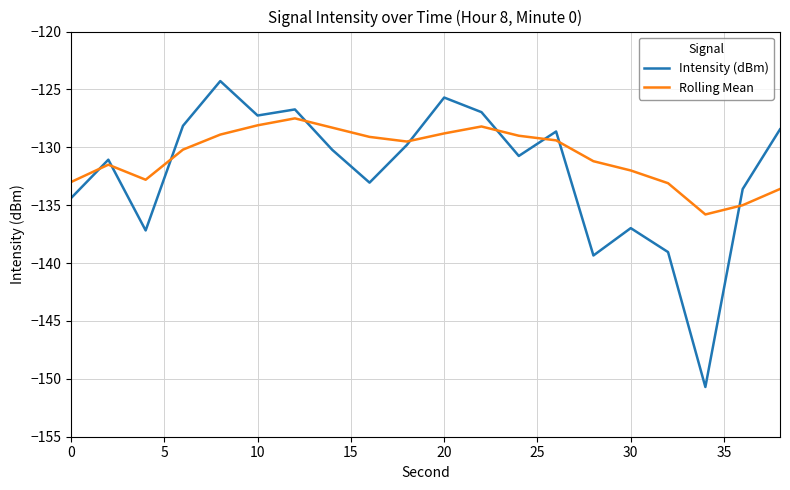

Which series has the largest total across all categories?

Rolling Mean